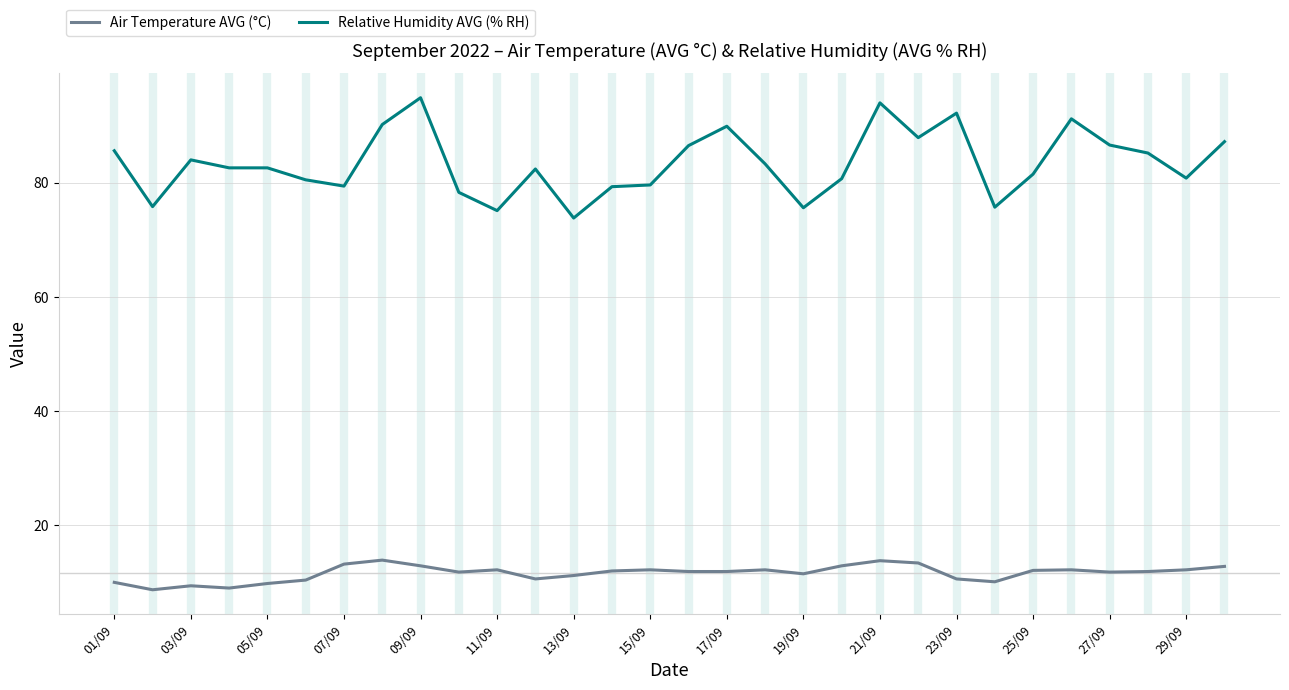

What is the maximum value for Air Temperature AVG (°C)?

13.8